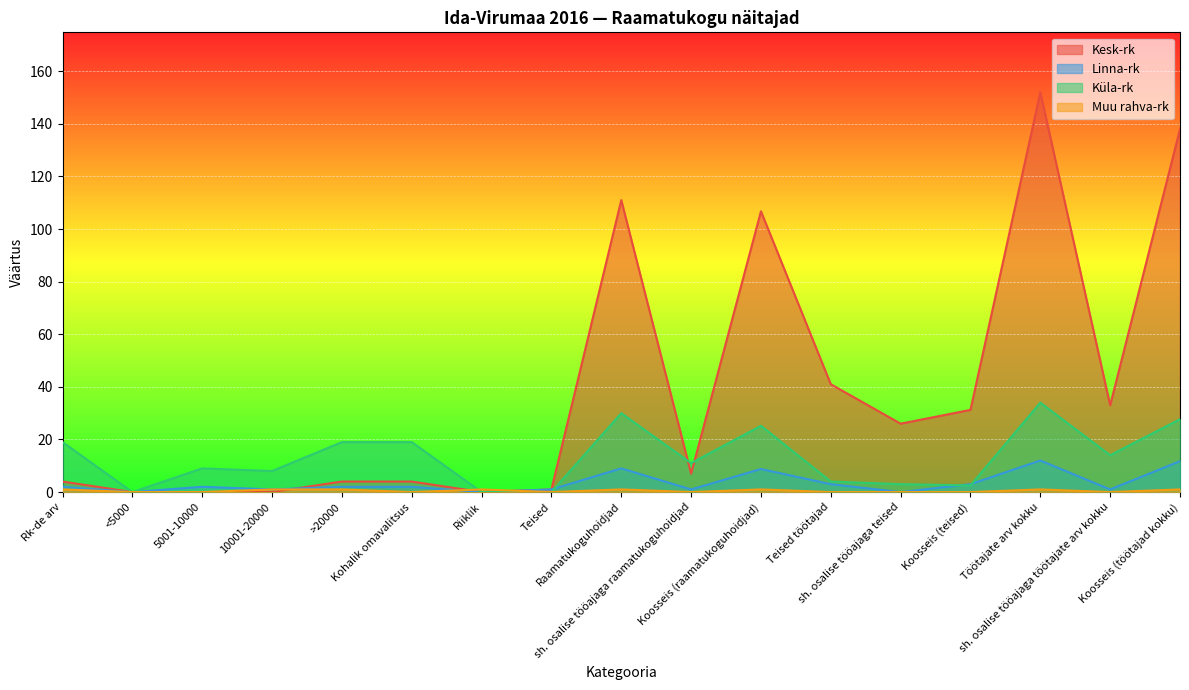

Where does the Linna-rk series first go above 2?

Raamatukoguhoidjad